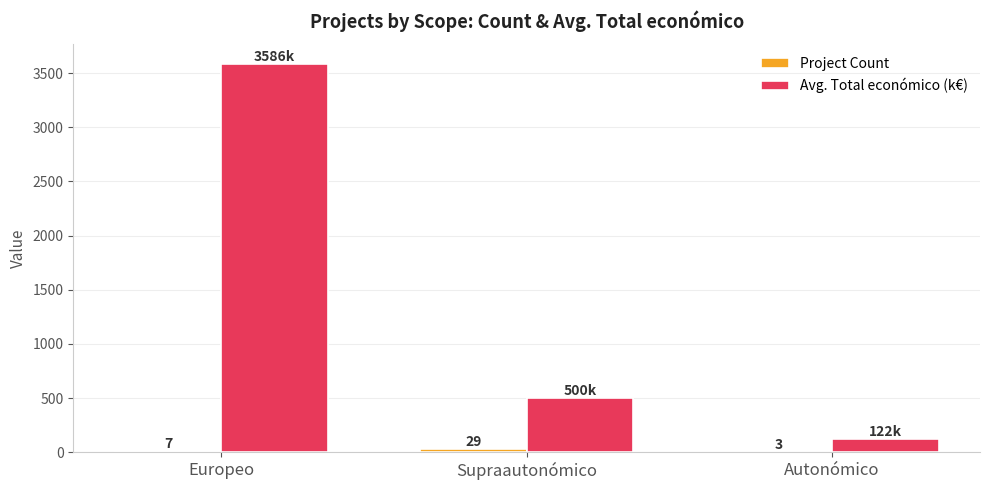

How many values in the Avg. Total económico (k€) series exceed 499?

2